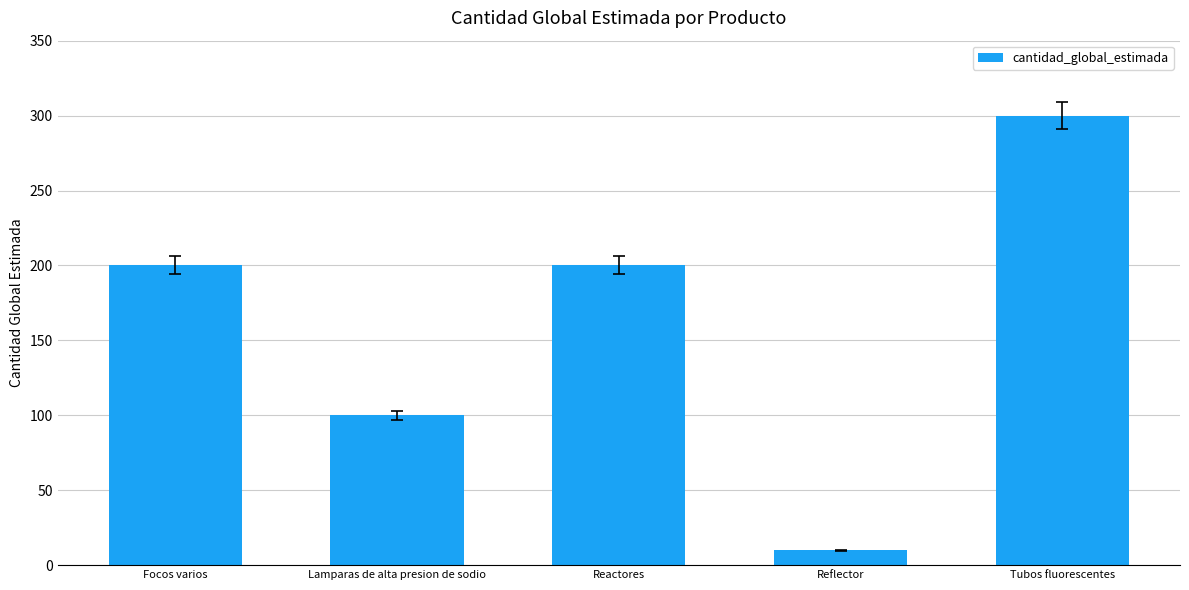

What position from the left is Reactores?

3